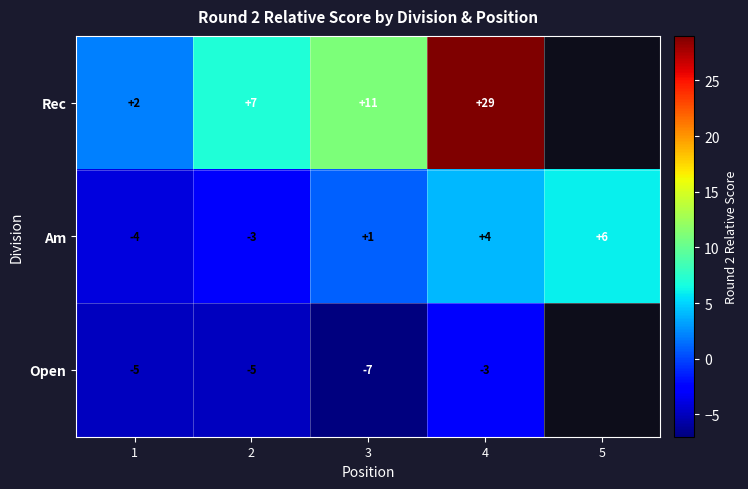

What is the total value across all series at 3?

5